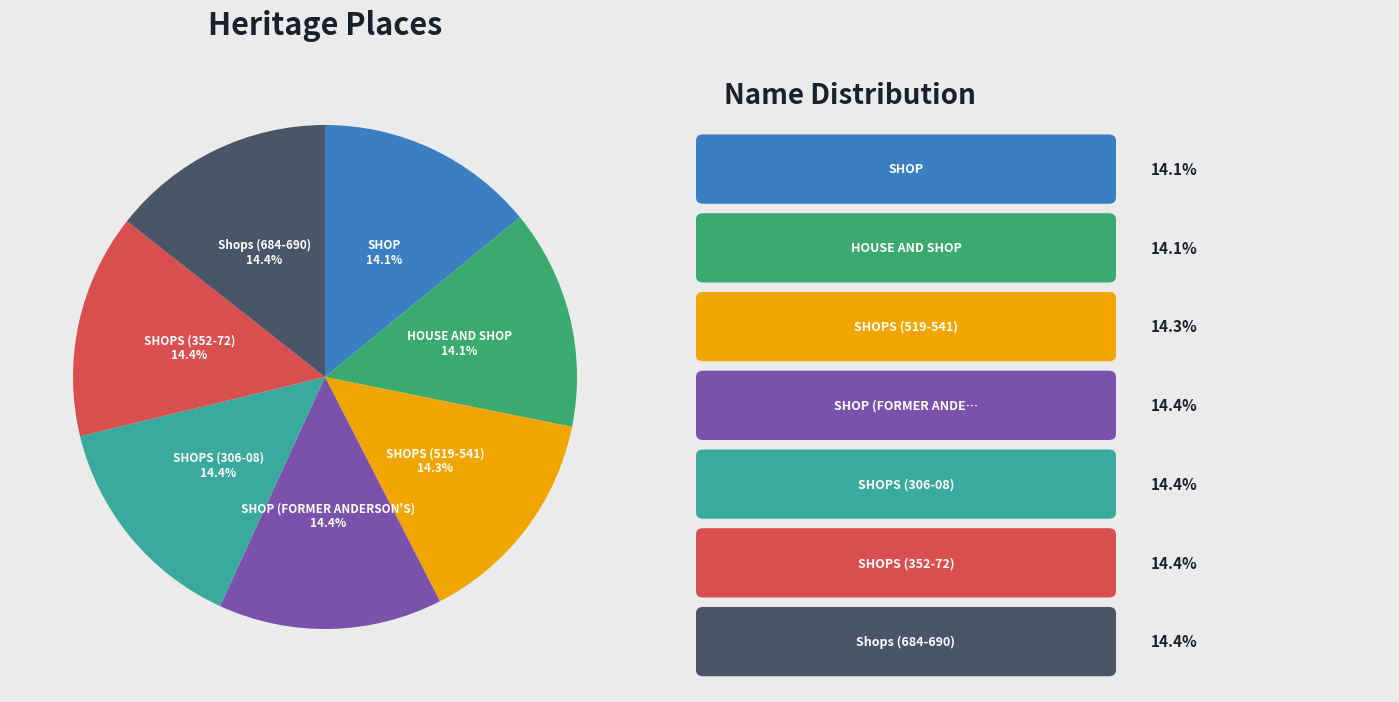

Does SHOP account for over 50% of the chart?

No